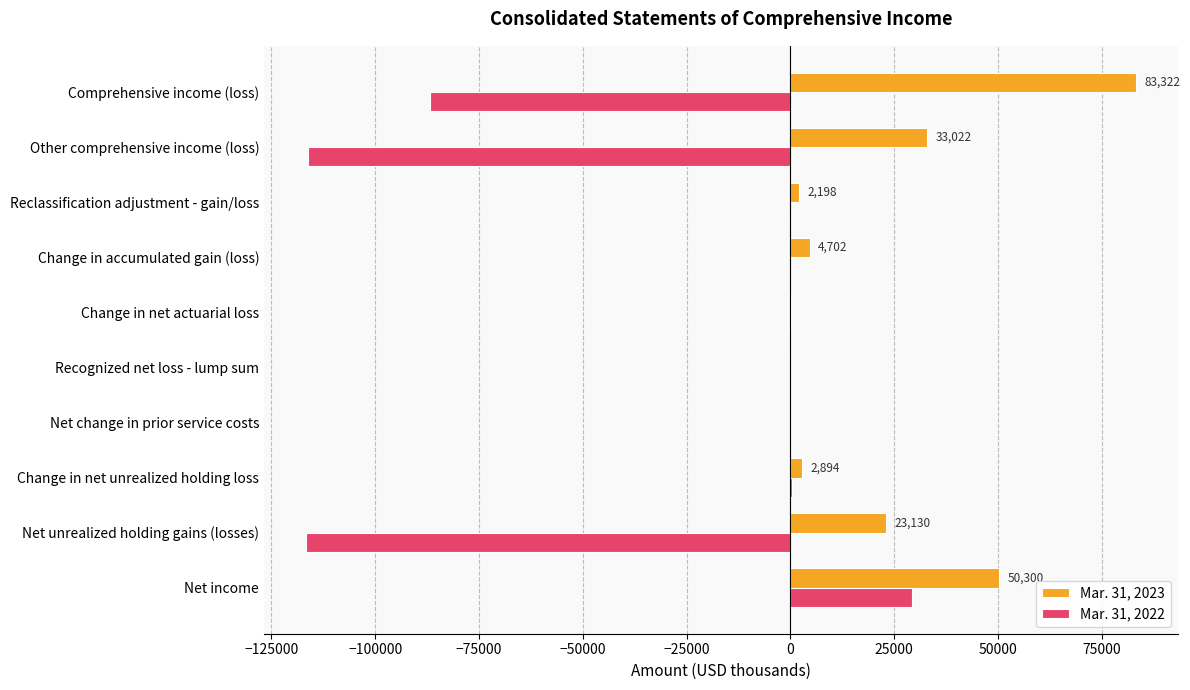

Is the value of Mar. 31, 2023 at Recognized net loss - lump sum greater than the value of Mar. 31, 2022 at Net income?

No